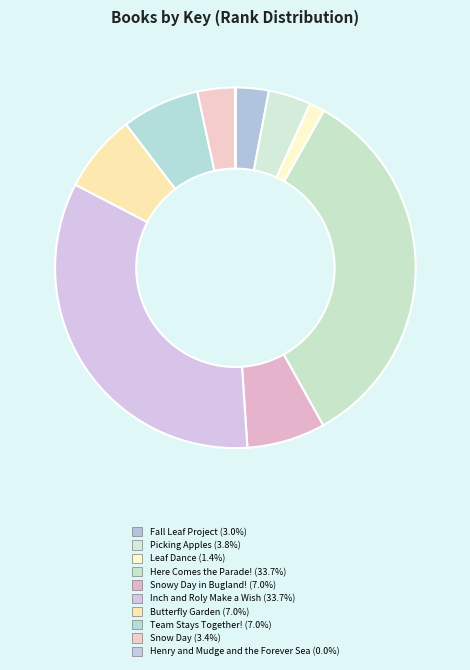

To the nearest percent, what is the average slice percentage?

10%